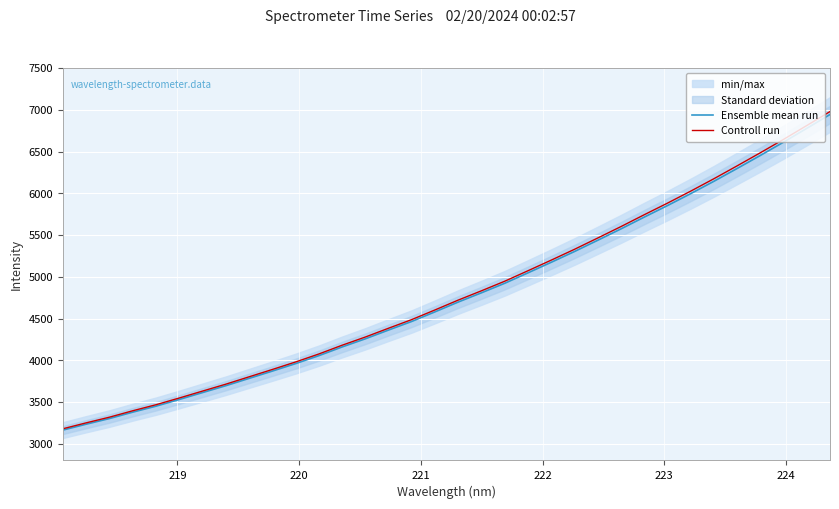

True or false: Ensemble mean run and Controll run intersect in this chart.

False